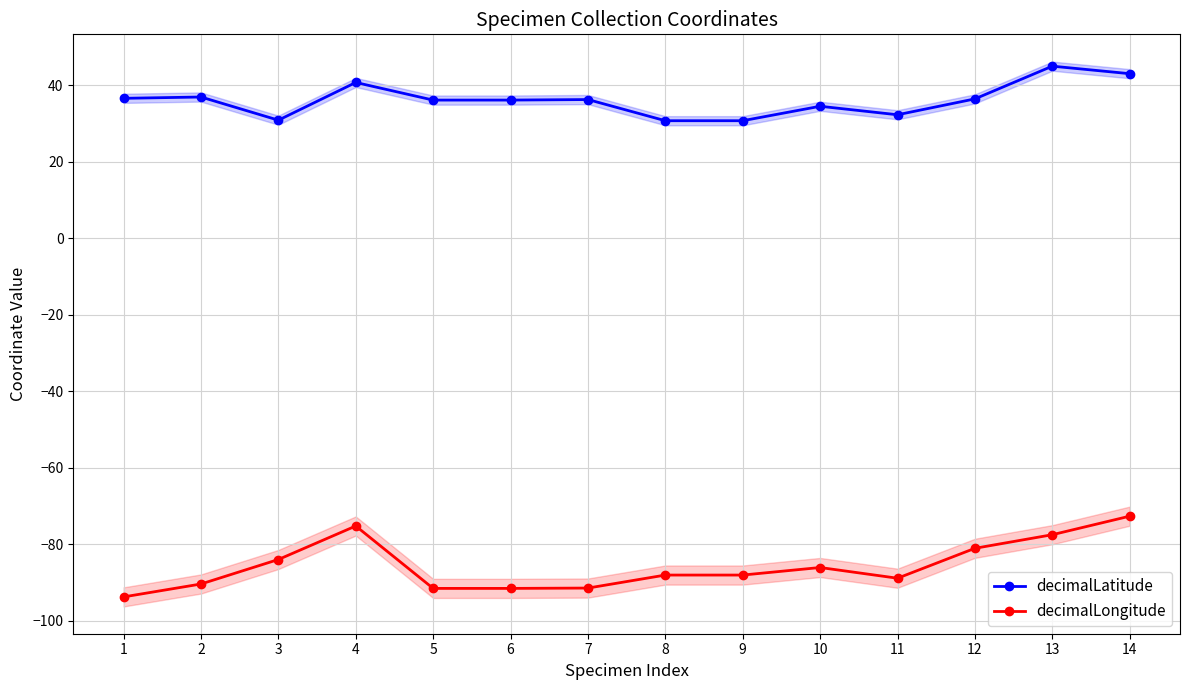

At how many categories does at least one series exceed 12?

14